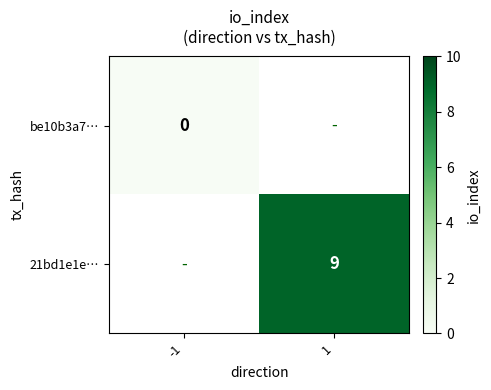

Is it true that 21bd1e1e… equals 16 at 1?

False